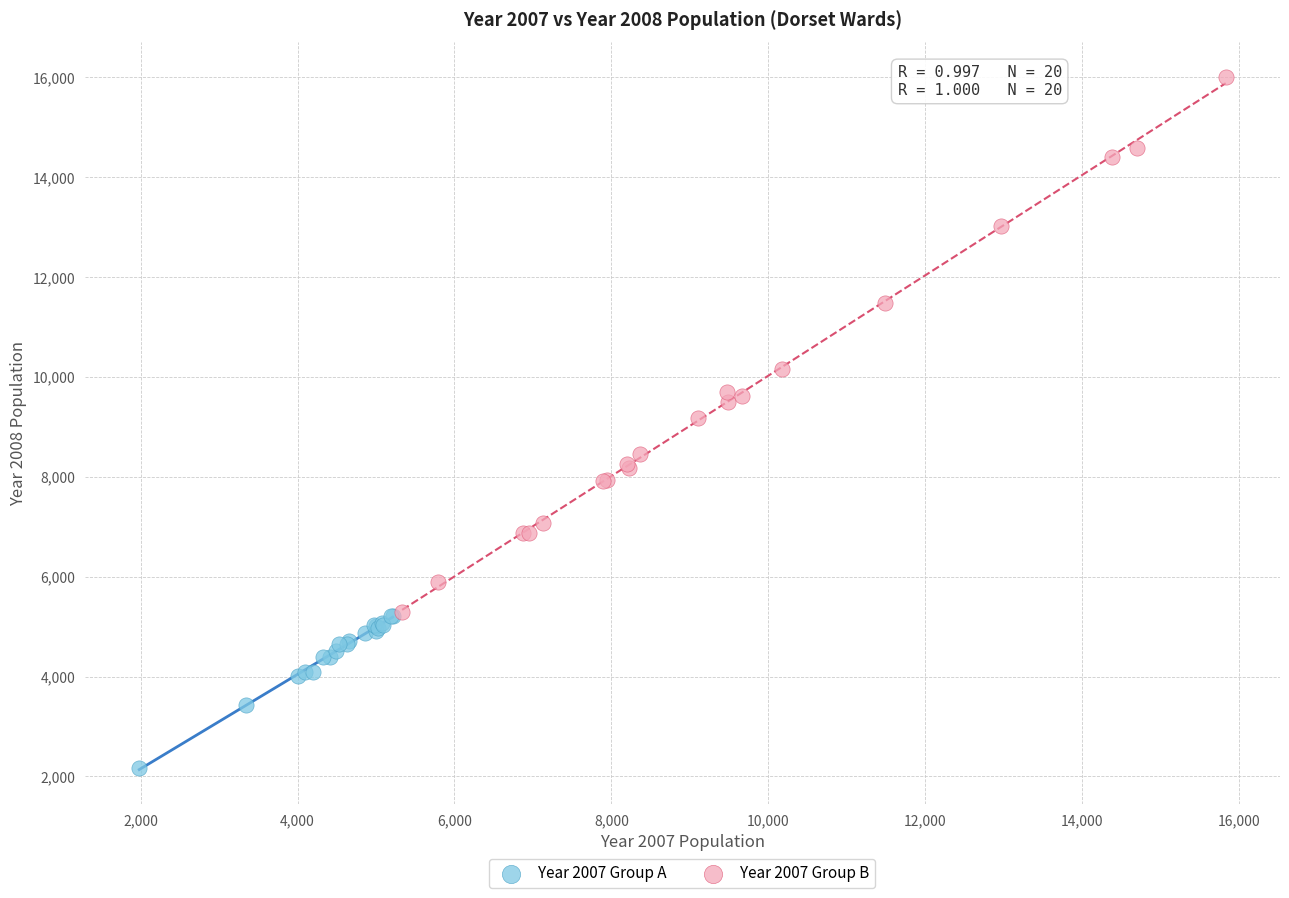

Which series has the widest spread of Y values?

Year 2007 Group B